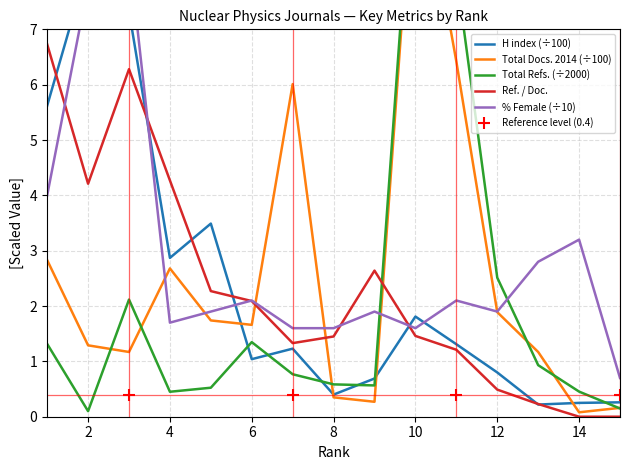

How many data points in %Female are above 1?

14